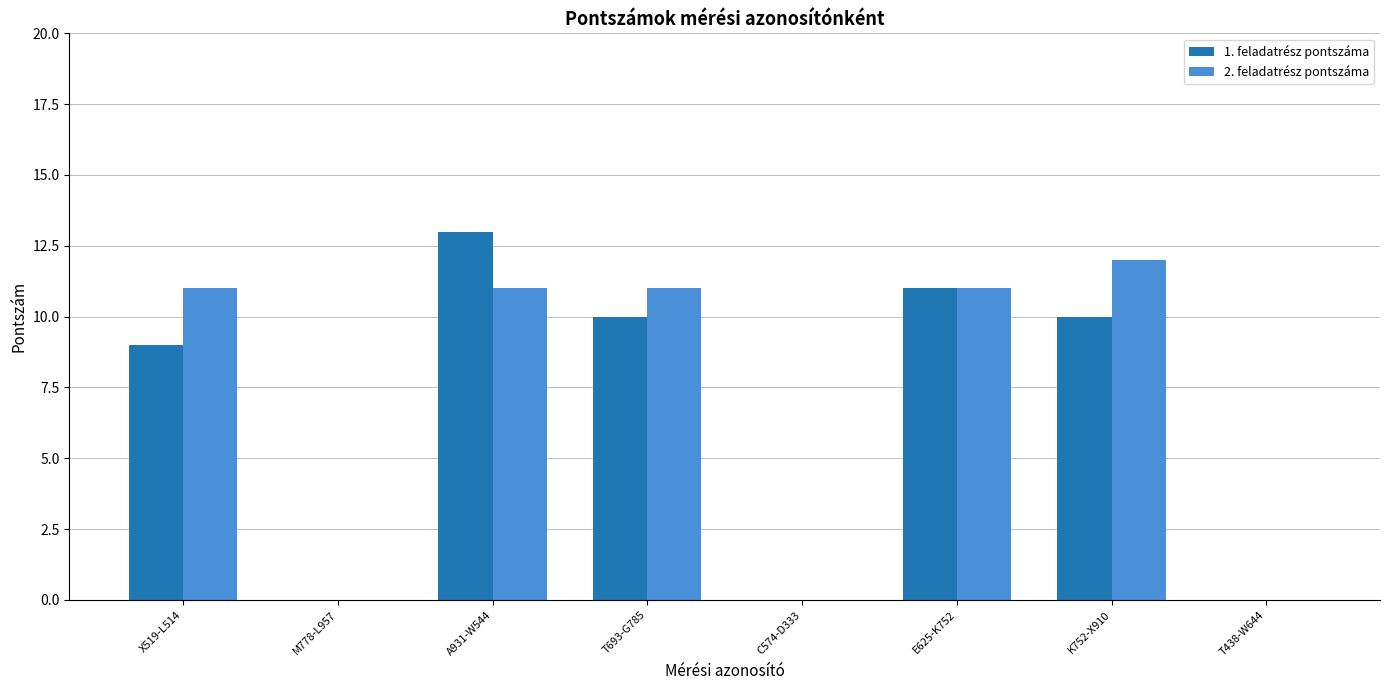

Reading left to right, transcribe all the data shown in this chart.

1. feladatrész pontszáma: X519-L514=9	M778-L957=0	A931-W544=13	T693-G785=10	C574-D333=0	E625-K752=11	K752-X910=10	T438-W644=0
2. feladatrész pontszáma: X519-L514=11	M778-L957=0	A931-W544=11	T693-G785=11	C574-D333=0	E625-K752=11	K752-X910=12	T438-W644=0